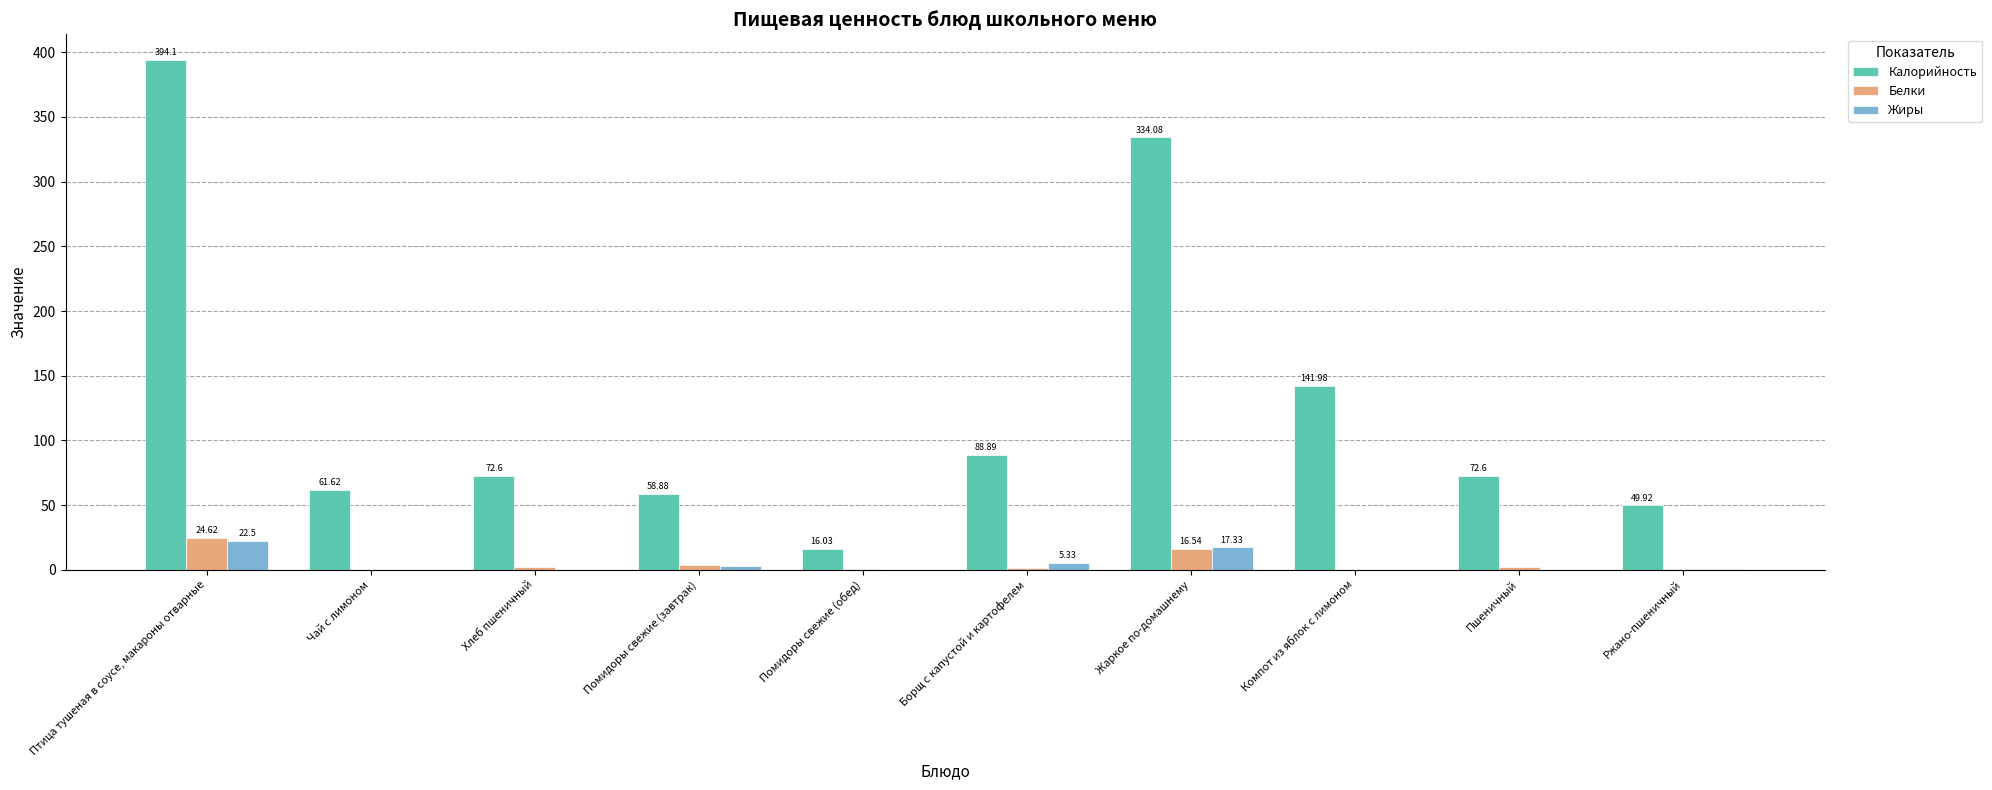

What are all the series names shown in the legend?

Калорийность, Белки, Жиры